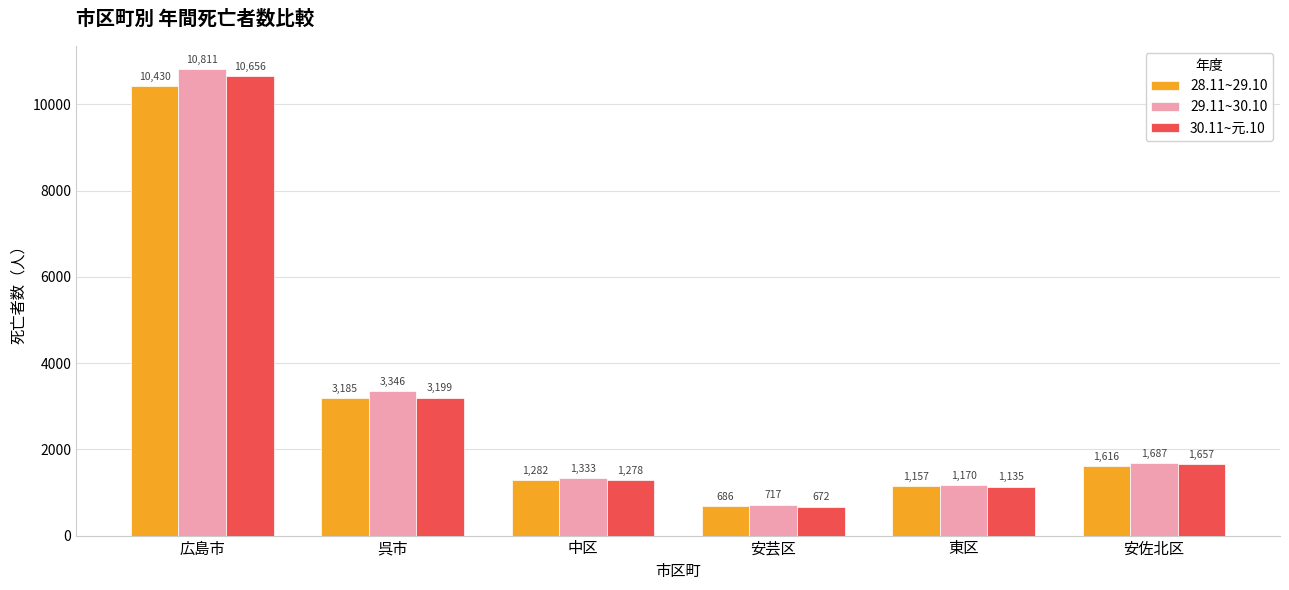

What is the lowest value of the 29.11~30.10 series?

717